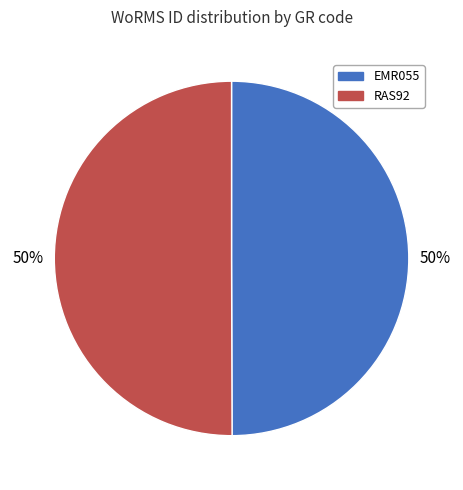

What is the ratio of the value at RAS92 to the value at EMR055?

1.0